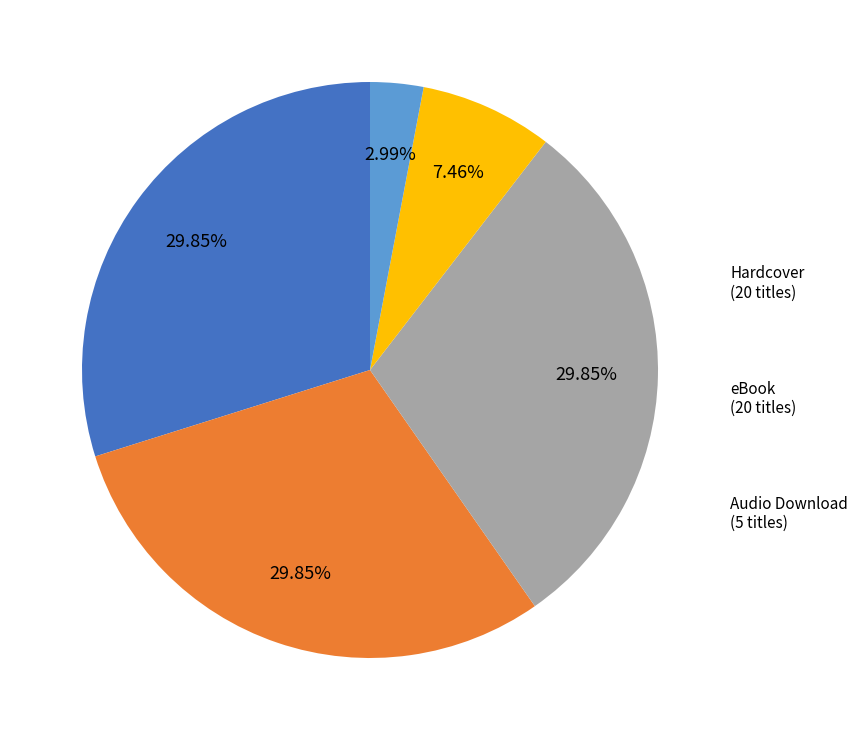

Is there any slice that represents more than half of the pie?

No